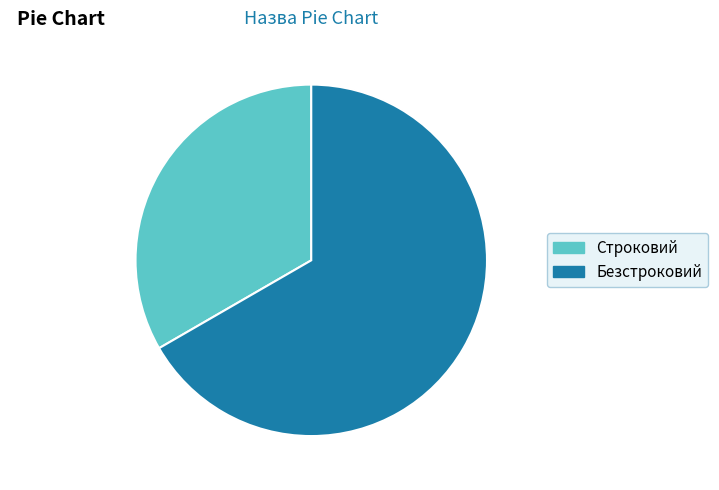

Is Безстроковий the majority of the pie?

Yes